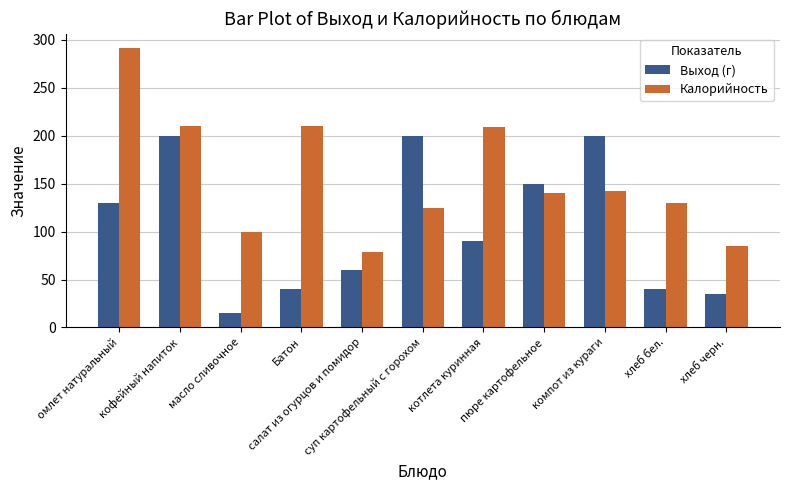

Which series has the largest range (max minus min)?

Калорийность